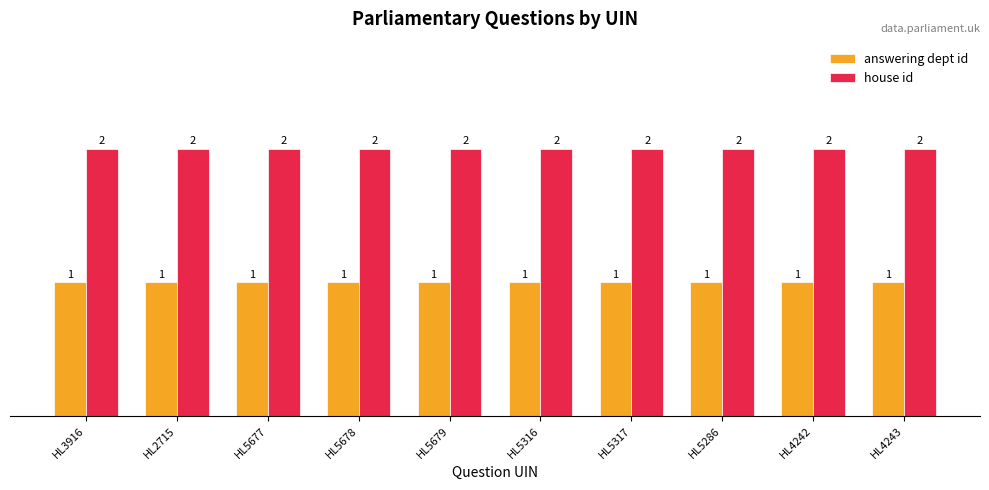

What is the smallest value displayed?

1